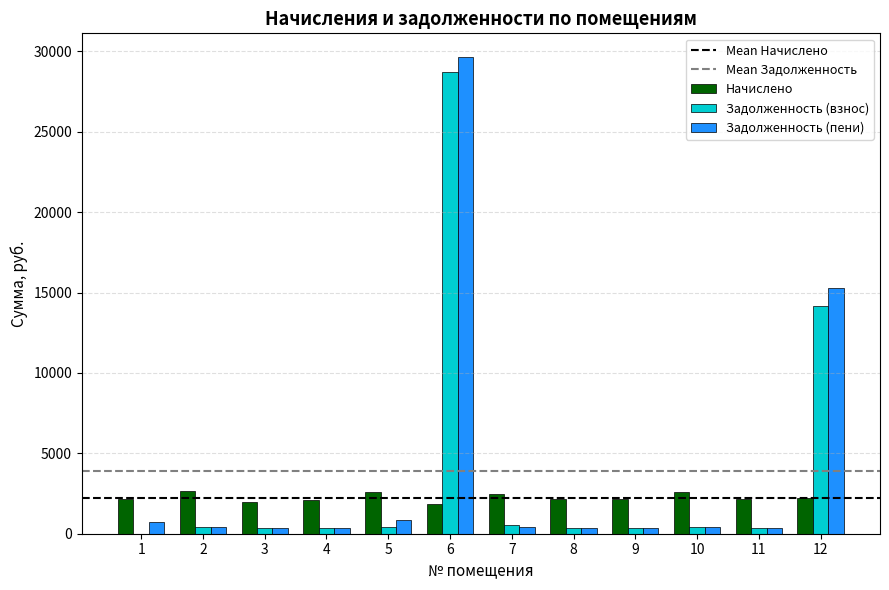

How many groups of bars are there?

12